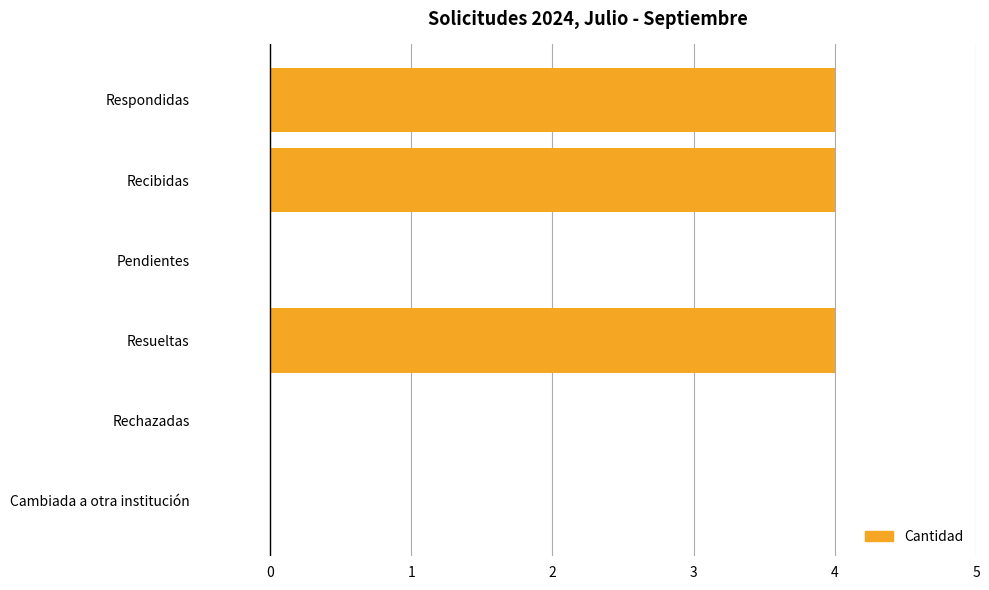

Reading bottom to top, transcribe all the data shown in this chart.

Cambiada a otra institución=0	Rechazadas=0	Resueltas=4	Pendientes=0	Recibidas=4	Respondidas=4